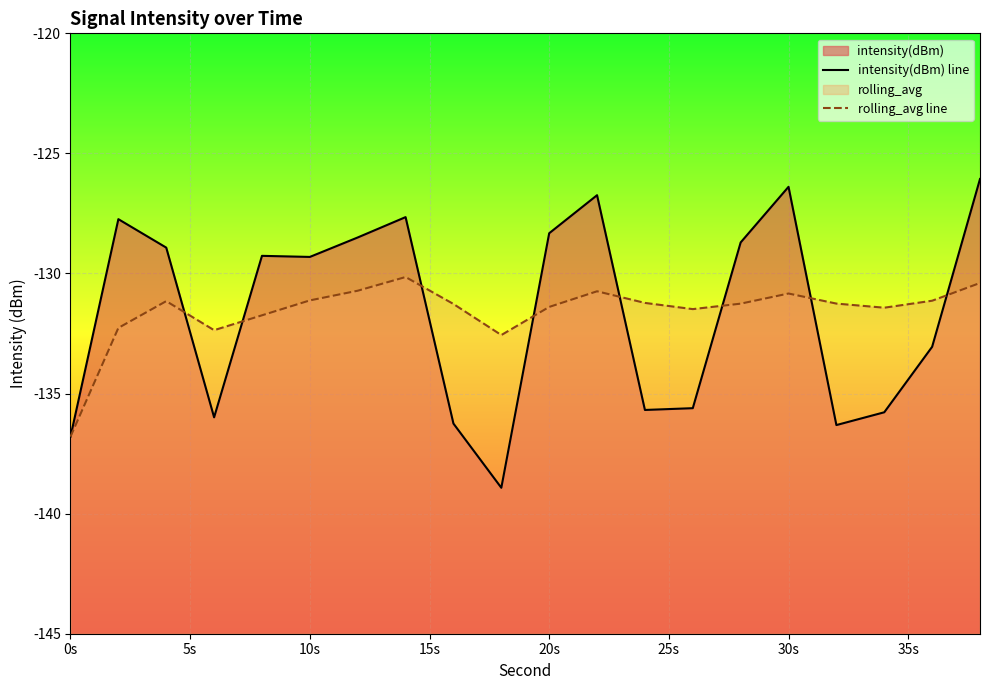

In intensity(dBm) line, how many points are lower than both neighbors (excluding endpoints)?

5